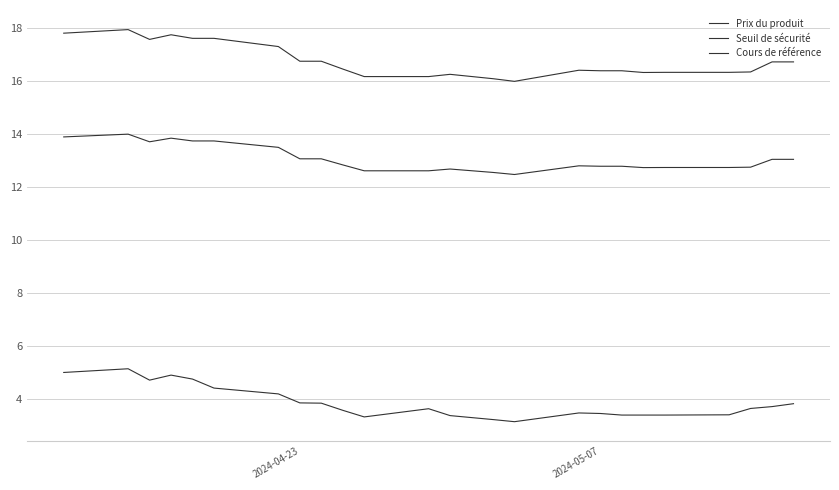

How many lines are shown in the chart?

3